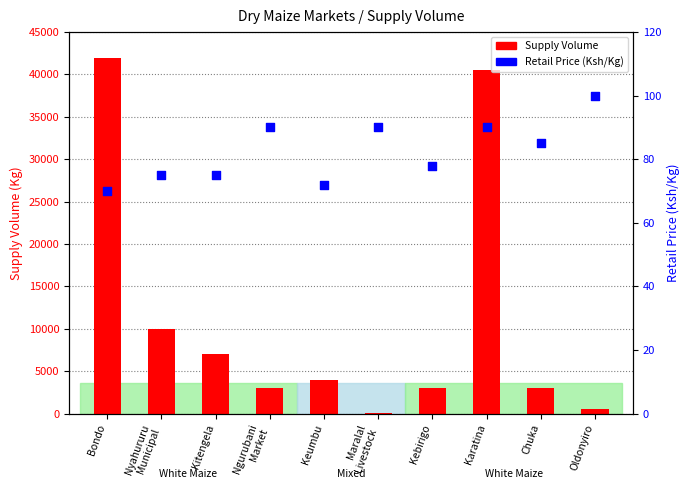

Which series has the largest total across all categories?

Supply Volume